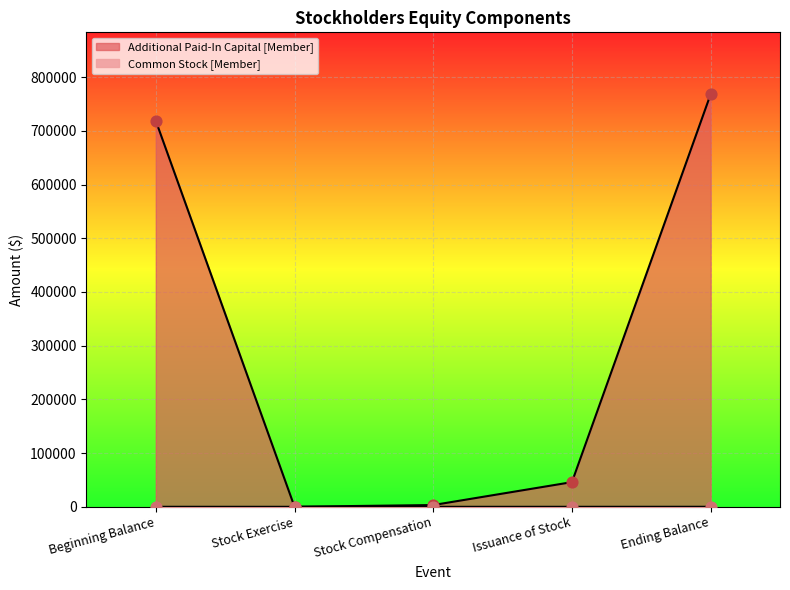

What is the total value across all series at Issuance of Stock?

45996